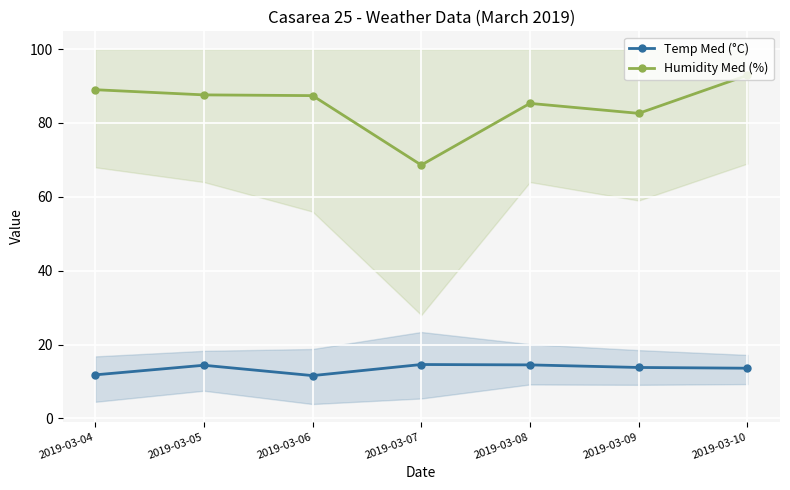

At which label does Humidity Med (%) first exceed 87?

2019-03-04